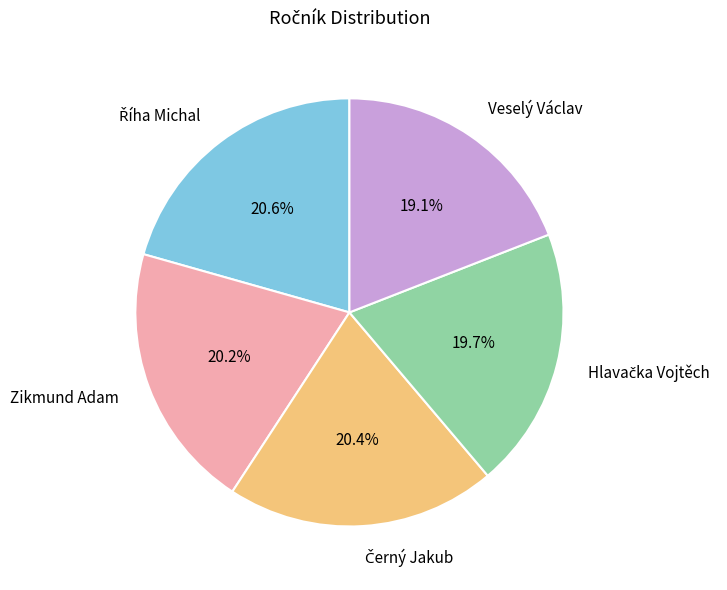

What is the smallest slice in the pie chart?

Veselý Václav